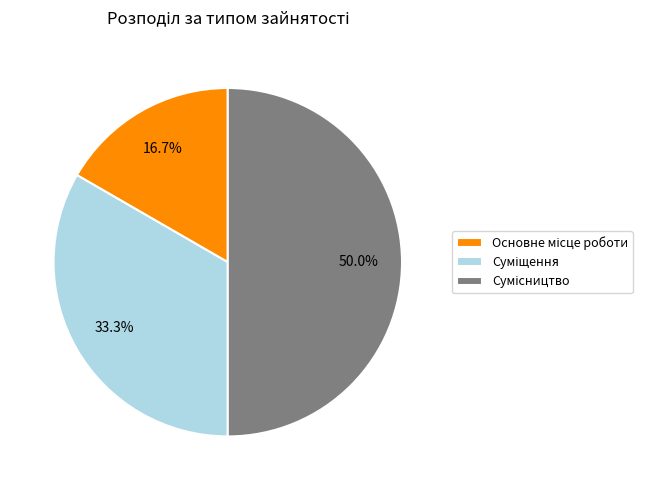

How many slices are in this pie chart?

3